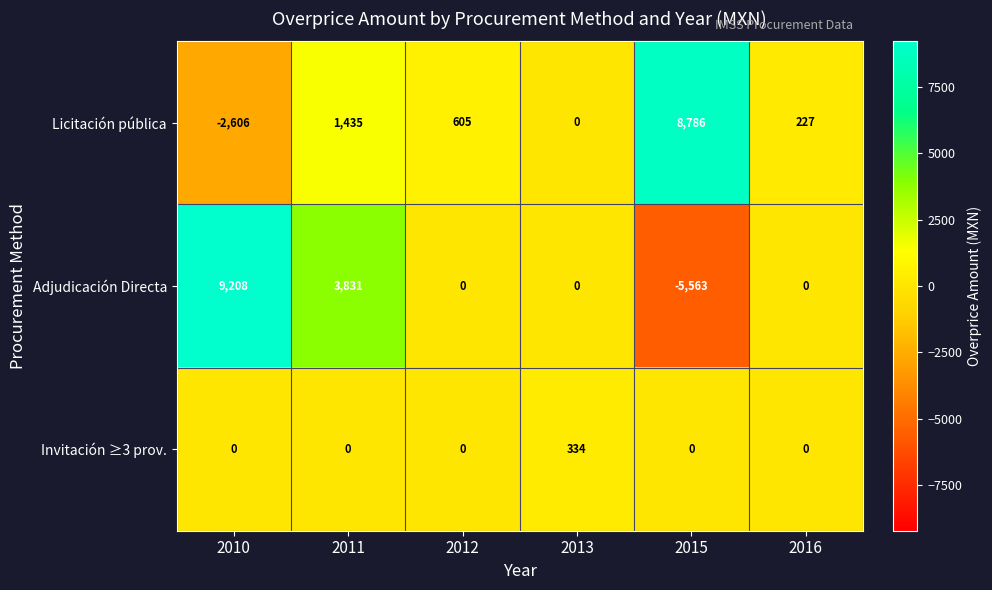

Between 2013 and 2015, which series saw the biggest shift?

Licitación pública